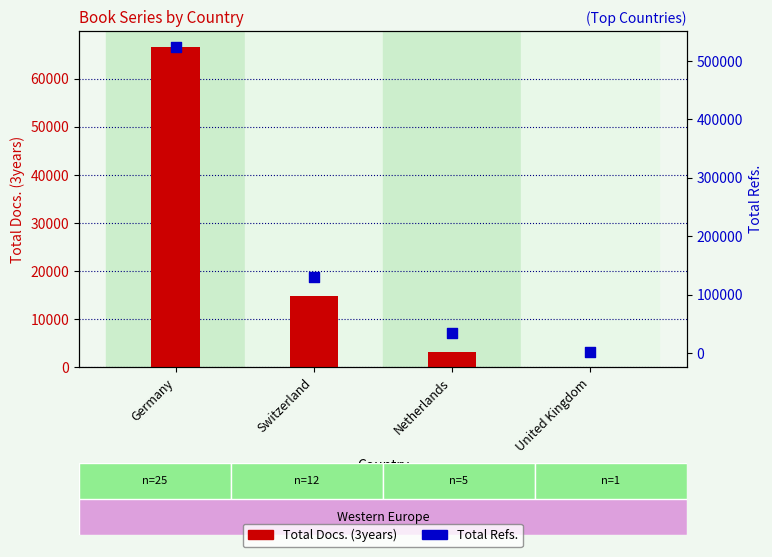

Which series has the largest Y range (max minus min)?

Total Refs.